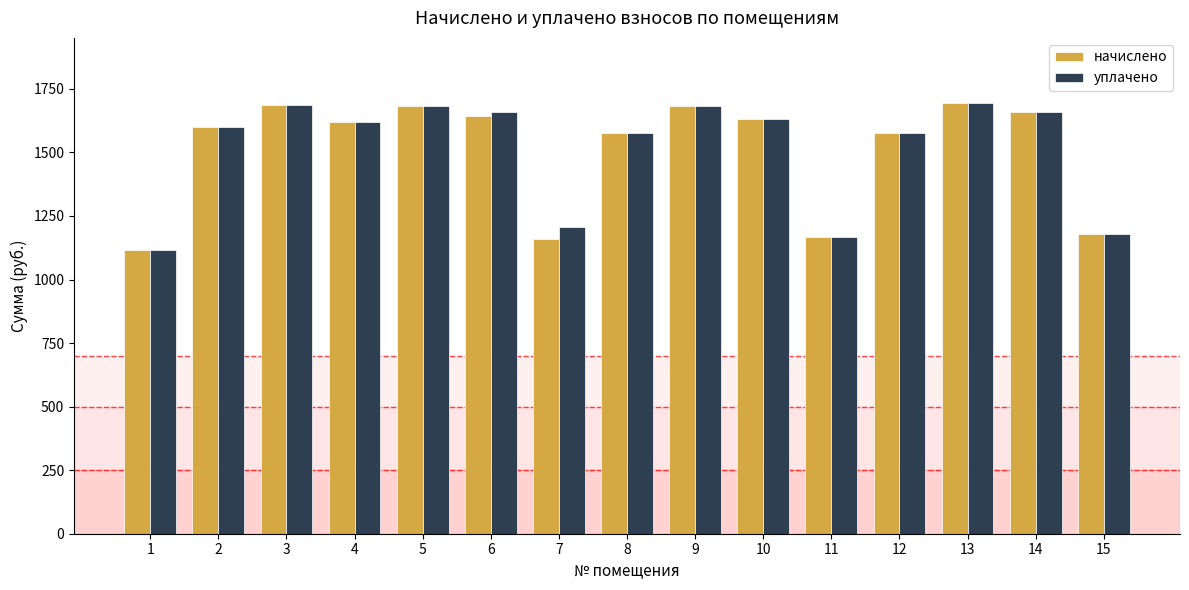

What is the greatest value displayed?

1696.0